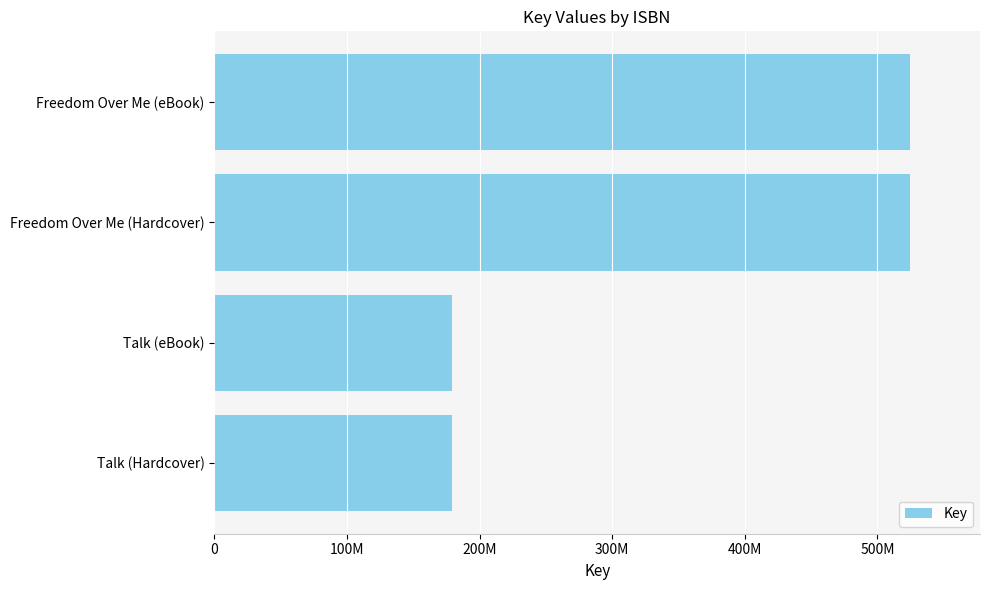

What is the average value?

352059918